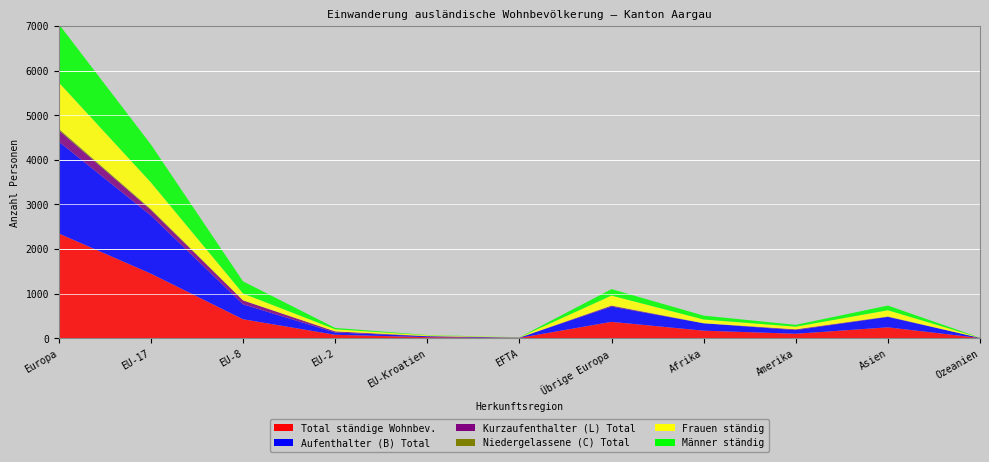

Reading left to right, list all the values displayed in this chart.

Total ständige Wohnbev.: Europa=2348	EU-17=1448	EU-8=425	EU-2=77	EU-Kroatien=24	EFTA=7	Übrige Europa=367	Afrika=169	Amerika=100	Asien=244	Ozeanien=4
Aufenthalter (B) Total: Europa=2060	EU-17=1304	EU-8=335	EU-2=52	EU-Kroatien=20	EFTA=7	Übrige Europa=342	Afrika=165	Amerika=82	Asien=233	Ozeanien=4
Kurzaufenthalter (L) Total: Europa=256	EU-17=122	EU-8=88	EU-2=24	EU-Kroatien=4	EFTA=0	Übrige Europa=18	Afrika=0	Amerika=17	Asien=7	Ozeanien=0
Niedergelassene (C) Total: Europa=32	EU-17=22	EU-8=2	EU-2=1	EU-Kroatien=0	EFTA=0	Übrige Europa=7	Afrika=4	Amerika=1	Asien=4	Ozeanien=0
Frauen ständig: Europa=1039	EU-17=597	EU-8=152	EU-2=46	EU-Kroatien=17	EFTA=5	Übrige Europa=222	Afrika=82	Amerika=59	Asien=139	Ozeanien=2
Männer ständig: Europa=1309	EU-17=851	EU-8=273	EU-2=31	EU-Kroatien=7	EFTA=2	Übrige Europa=145	Afrika=87	Amerika=41	Asien=105	Ozeanien=2